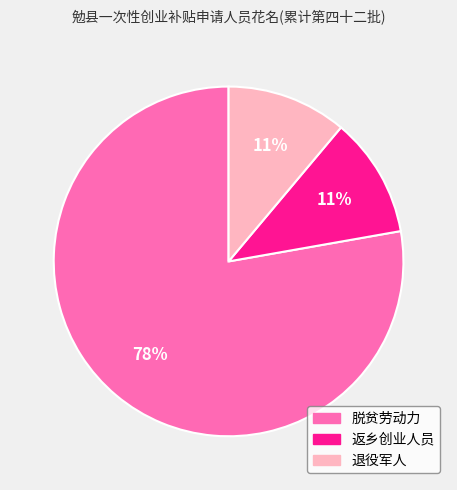

Between 脱贫劳动力 and 退役军人, which is larger?

脱贫劳动力